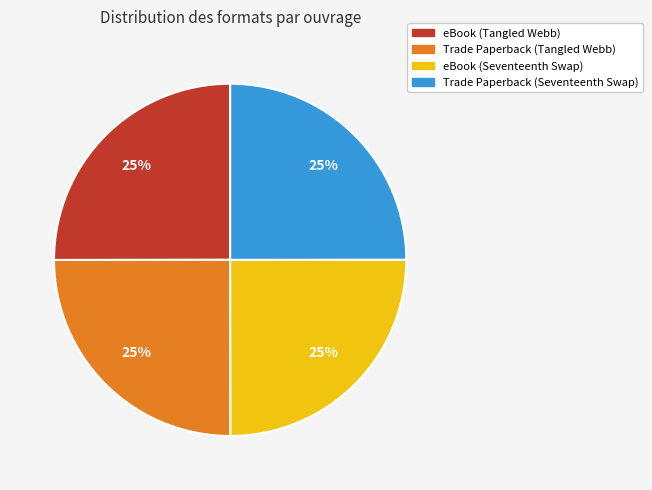

How many segments does this pie chart have?

4